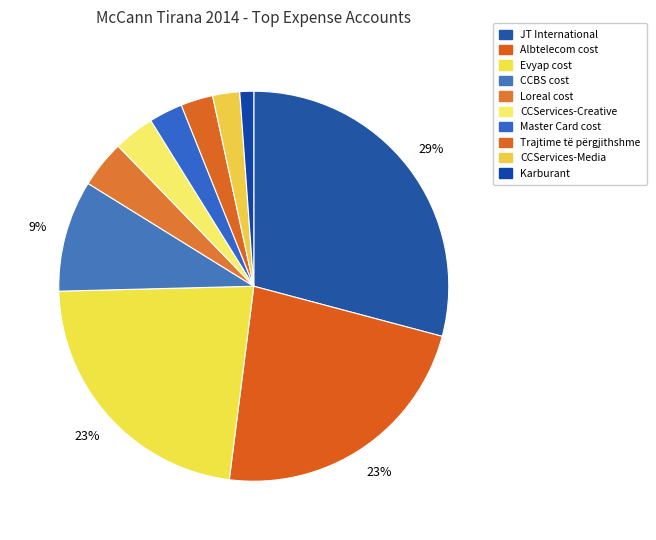

Count the number of slices in the pie.

10